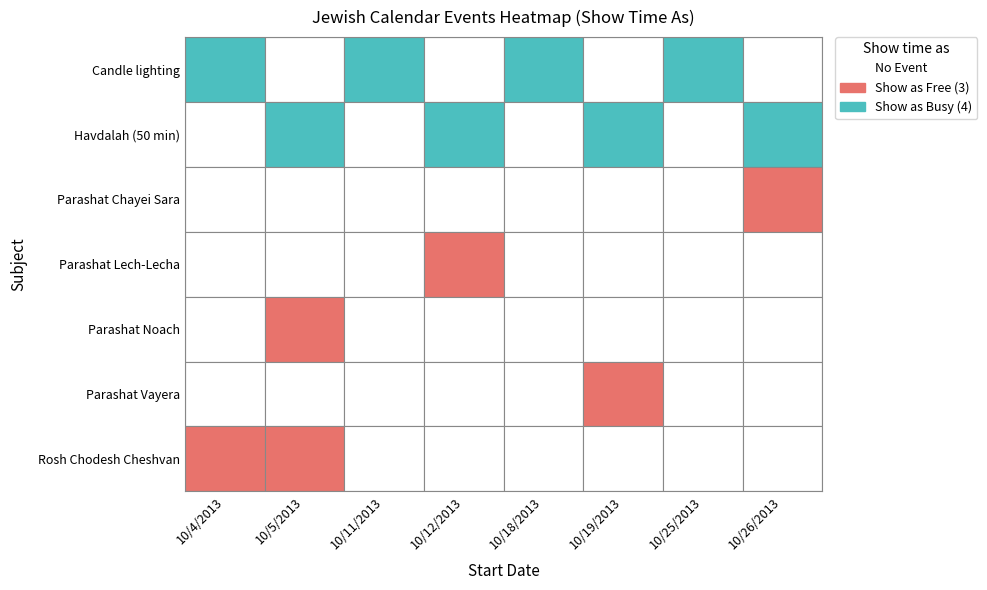

What is the approximate value at 5?

4